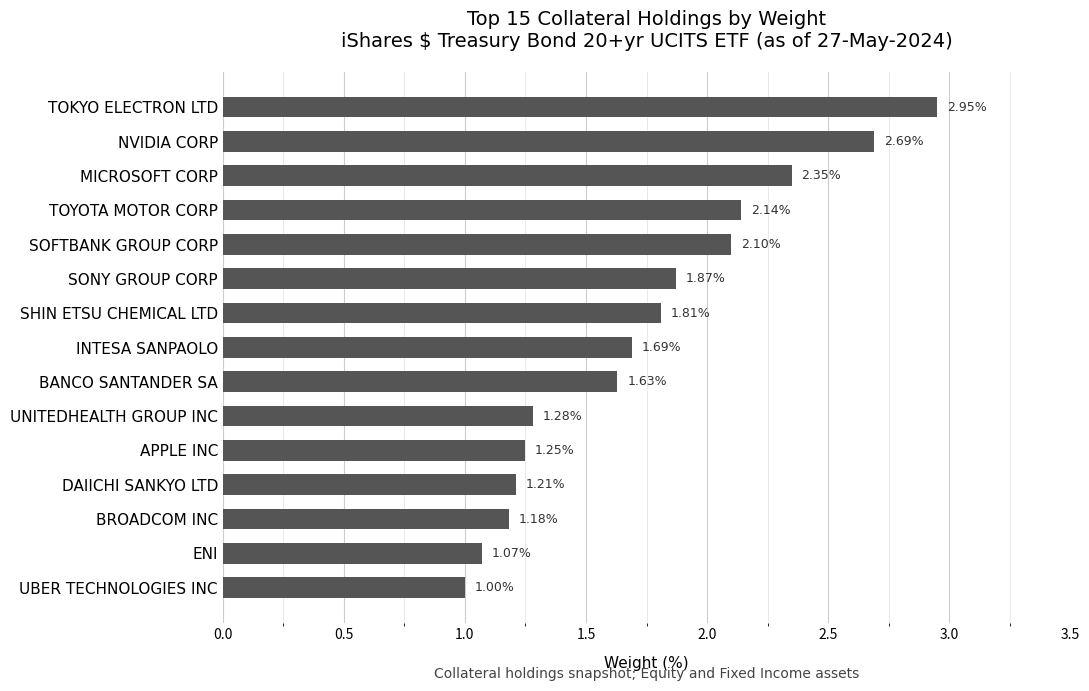

Which label corresponds to the largest value in the chart?

TOKYO ELECTRON LTD